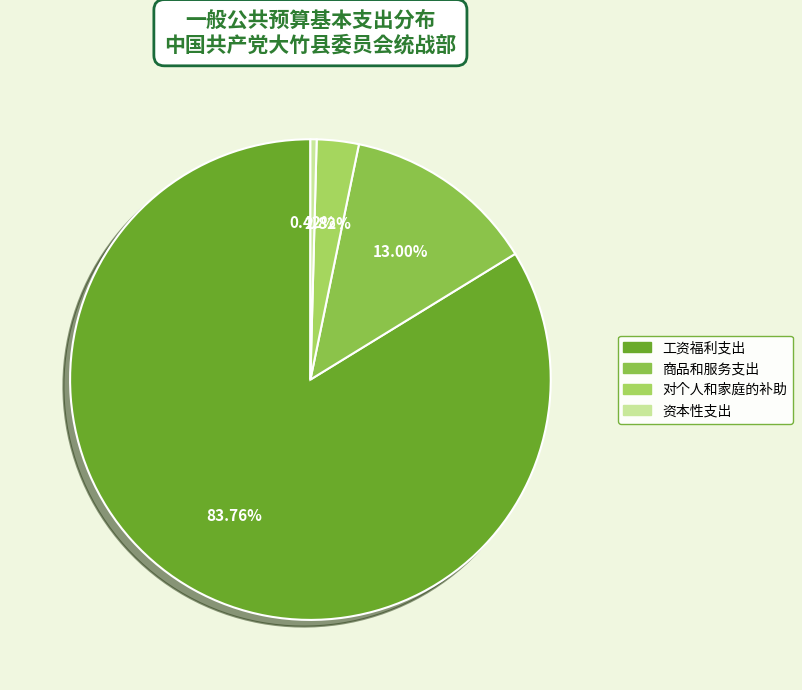

To the nearest percent, what is the difference between the 对个人和家庭的补助 and 工资福利支出 slice percentages?

81%